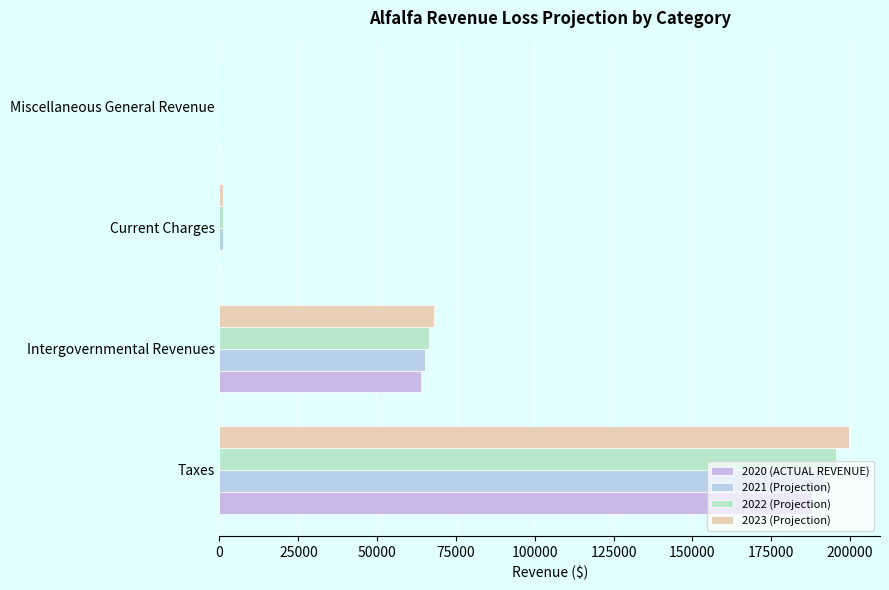

How many 2020 (ACTUAL REVENUE) values are between 0 and 188000?

4